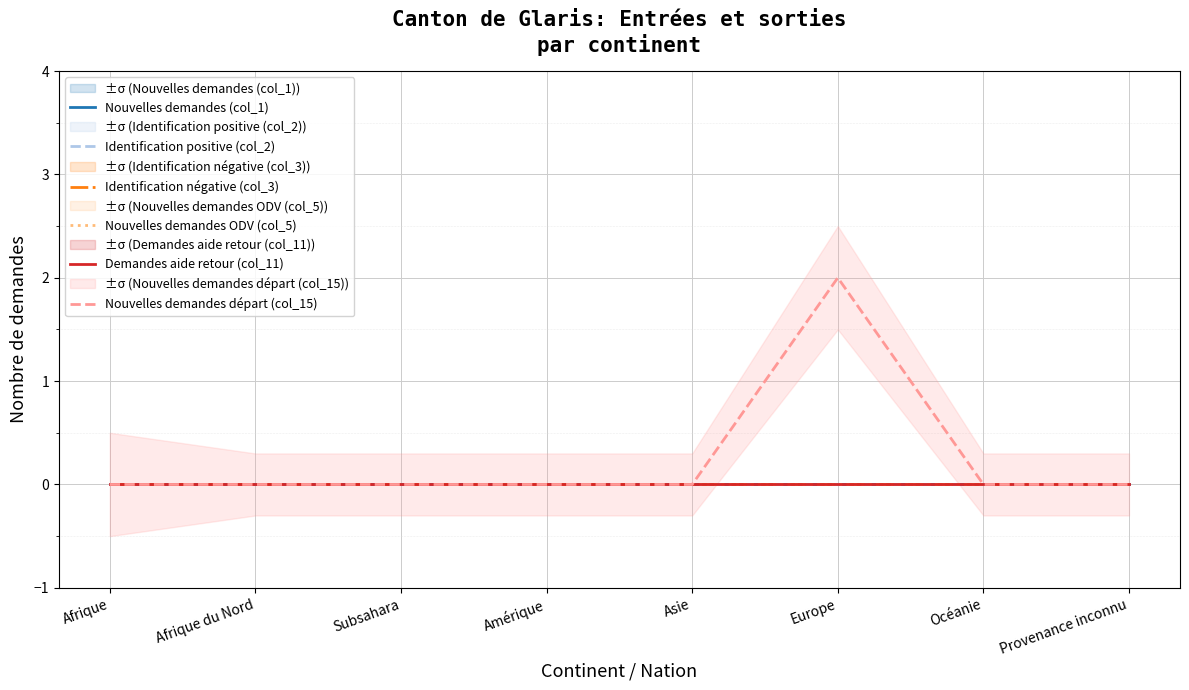

True or false: Nouvelles demandes départ (col_15) has more than 1 points higher than both neighbors.

False